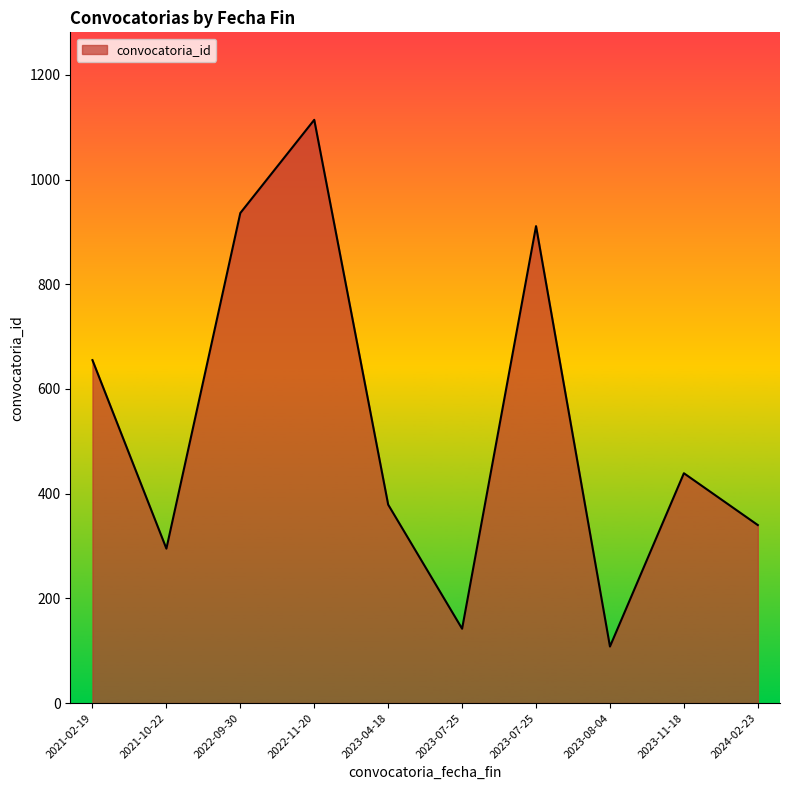

What is the difference between the maximum and minimum values?

1006